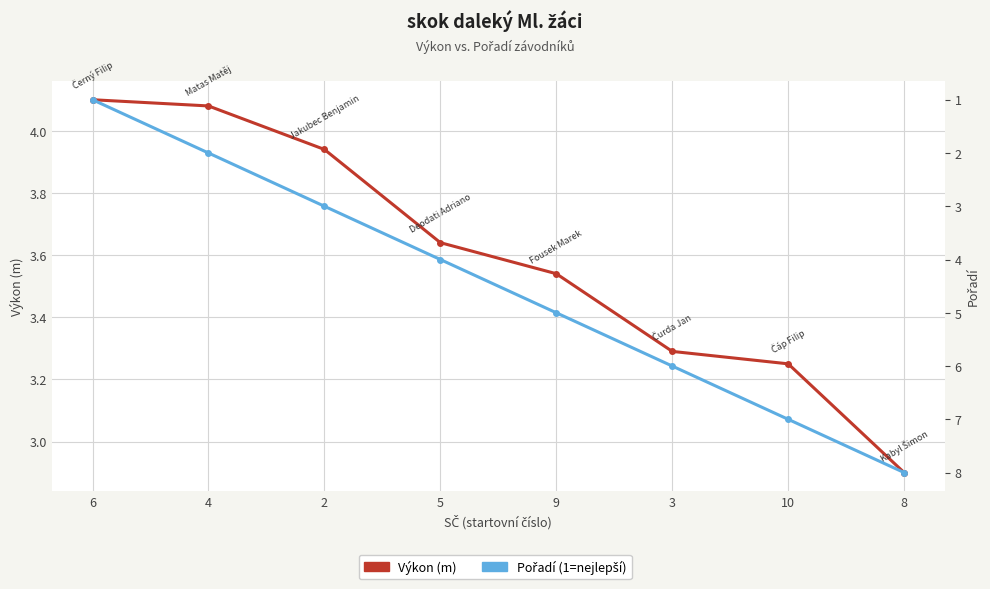

At which category is the sum across all series the highest?

8